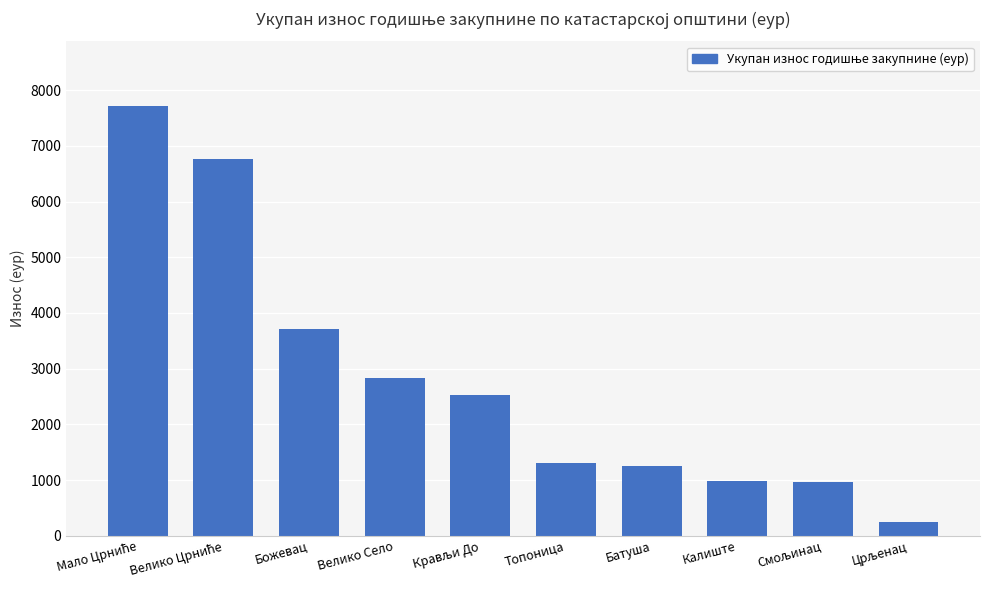

Which has a higher value, Калиште or Велико Село?

Велико Село